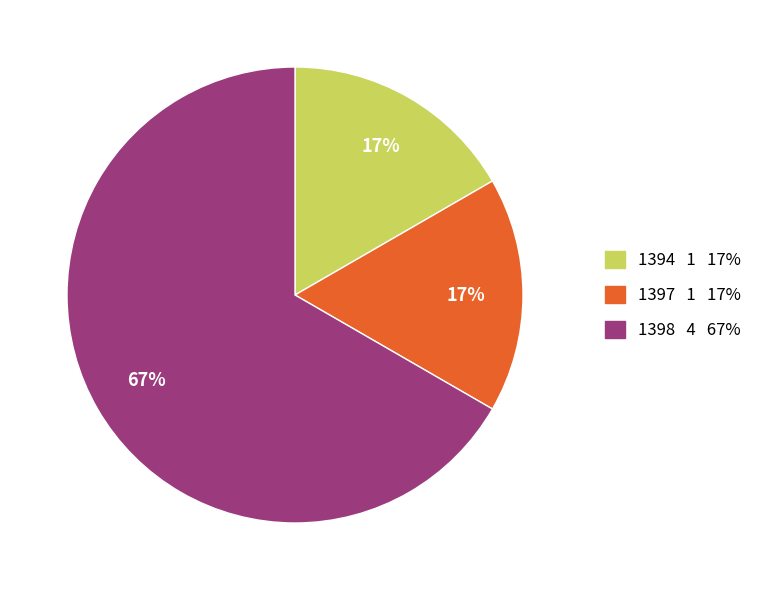

To the nearest percent, what portion does 1397 represent?

17%